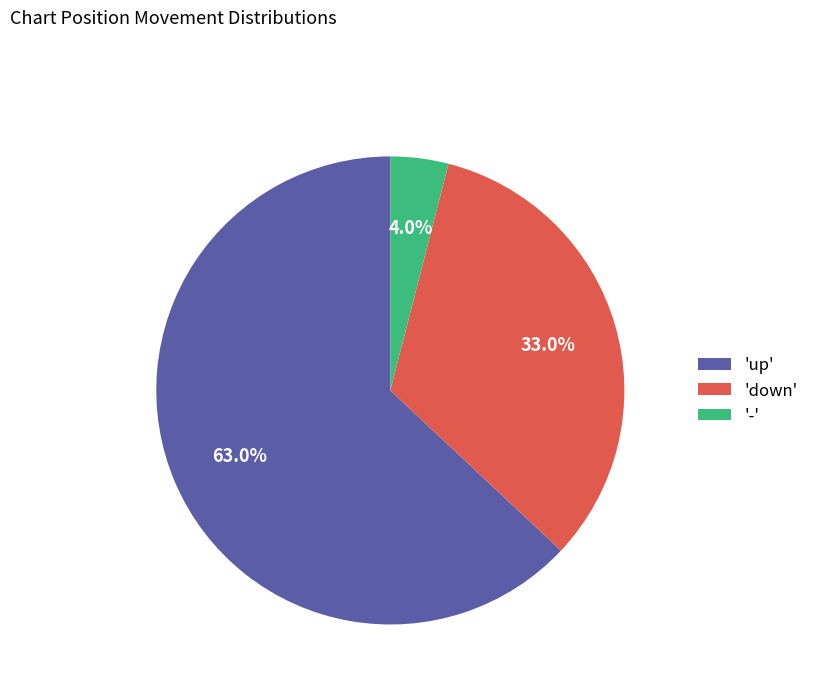

How many segments does this pie chart have?

3